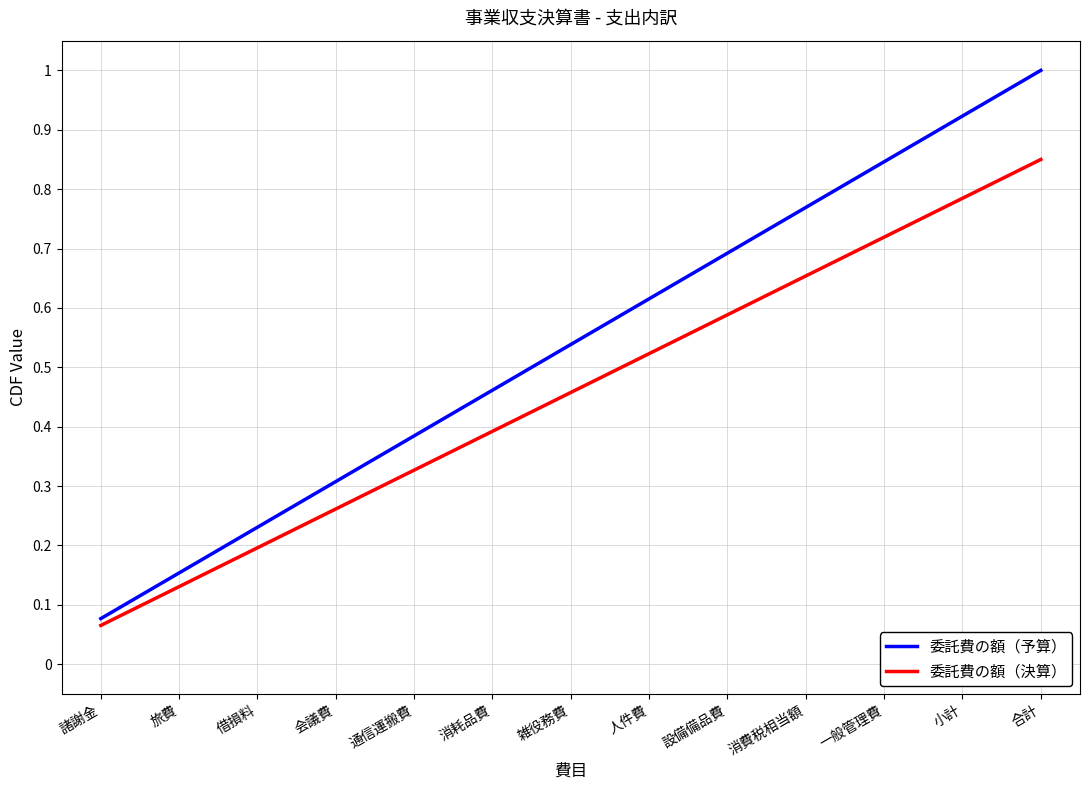

The 委託費の額（決算） series shows 0.3 at 会議費. True or false?

True